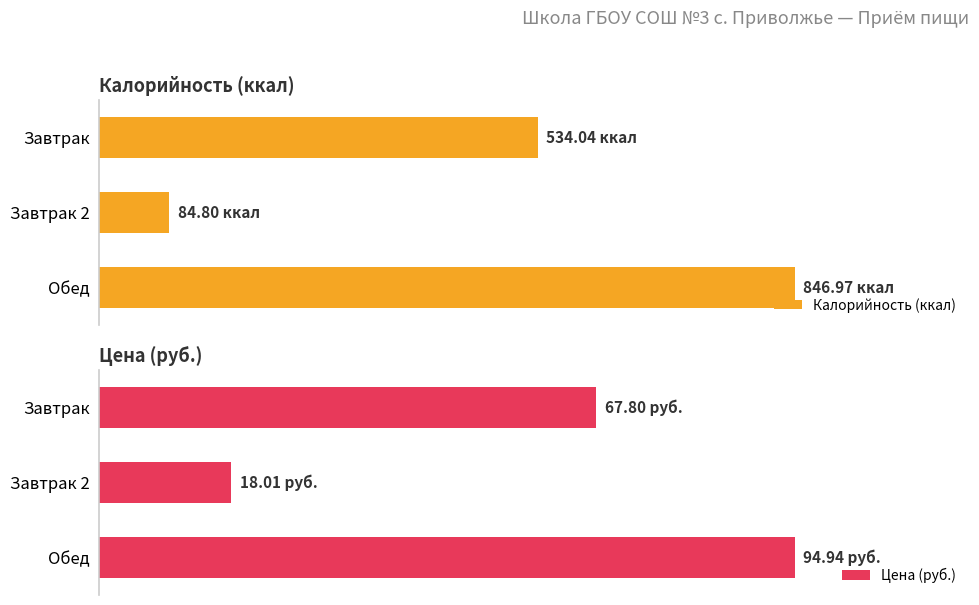

The value of Цена (руб.) at Завтрак is 67.8. True or false?

True